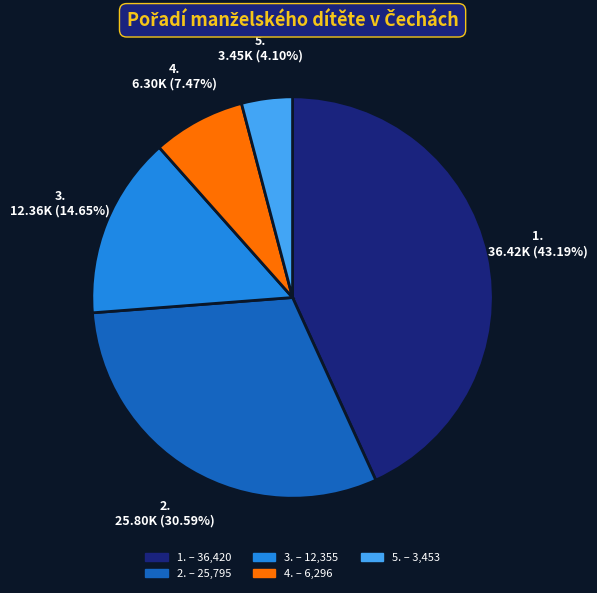

Rank the categories by value from lowest to highest.

5., 4., 3., 2., 1.